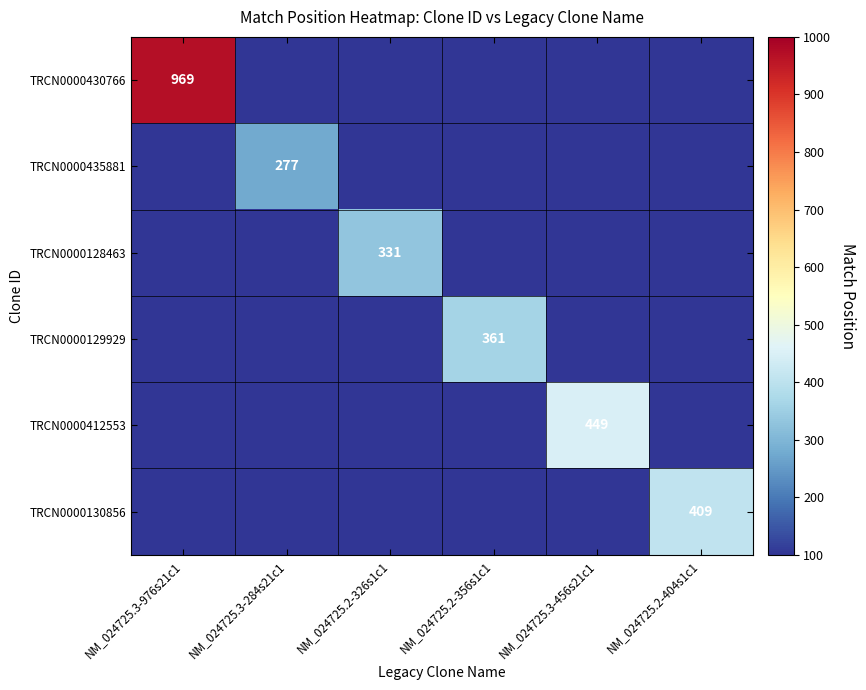

Is it true that TRCN0000435881 equals 277 at NM_024725.3-284s21c1?

True